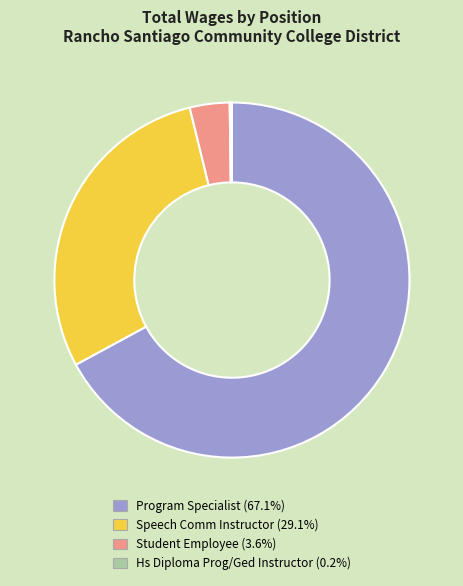

Between Speech Comm Instructor and Program Specialist, which is larger?

Program Specialist